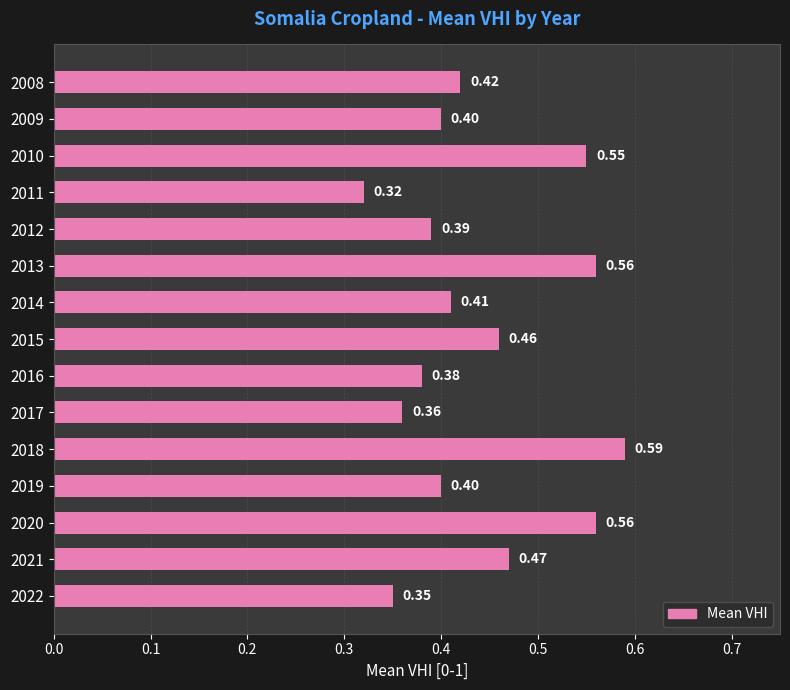

What is the sum of all values?

6.6